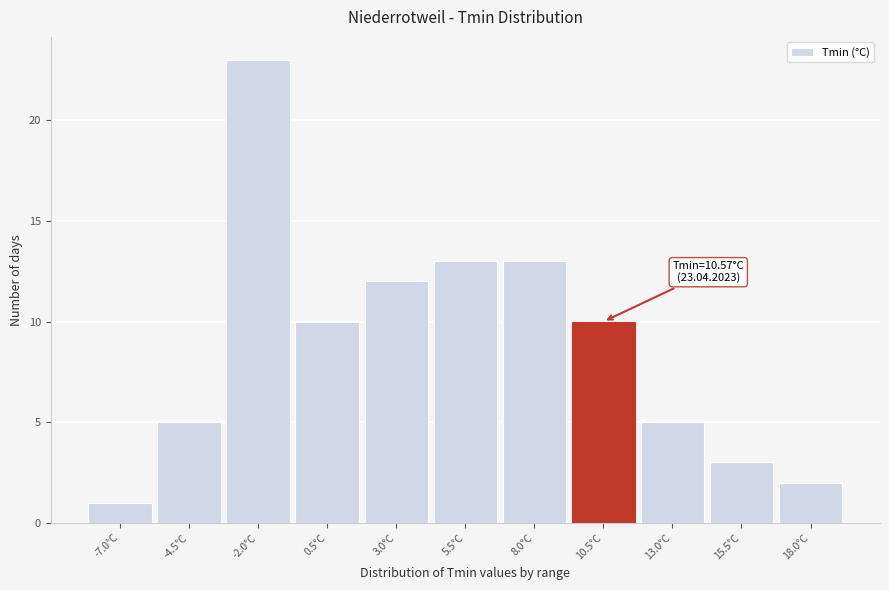

Reading left to right, extract all data points from this chart.

-7.0°C=1	-4.5°C=5	-2.0°C=23	0.5°C=10	3.0°C=12	5.5°C=13	8.0°C=13	10.5°C=10	13.0°C=5	15.5°C=3	18.0°C=2